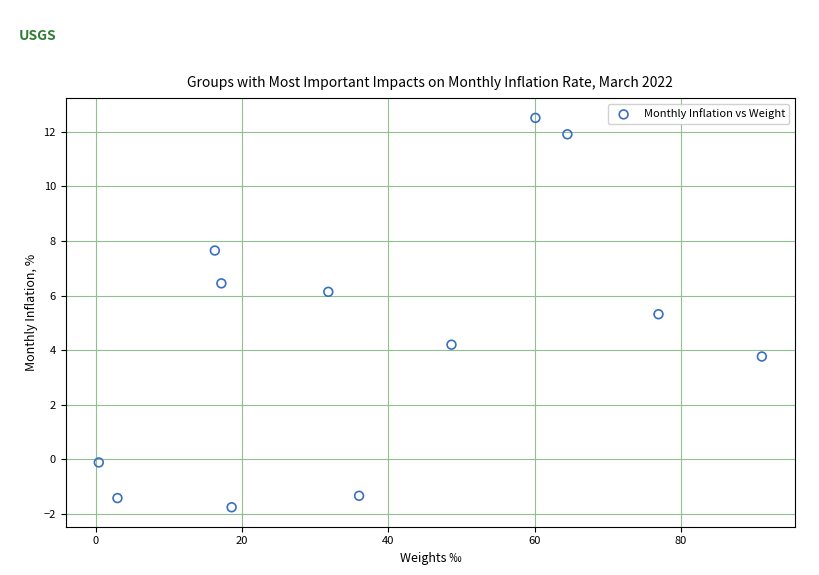

What is the average Y value?

4.4